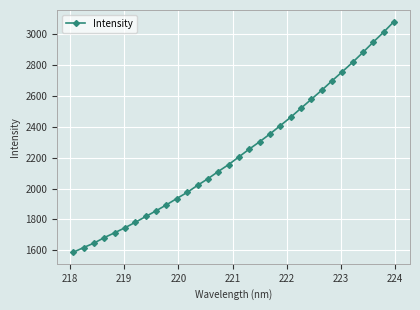

How many data points are above 2205?

16